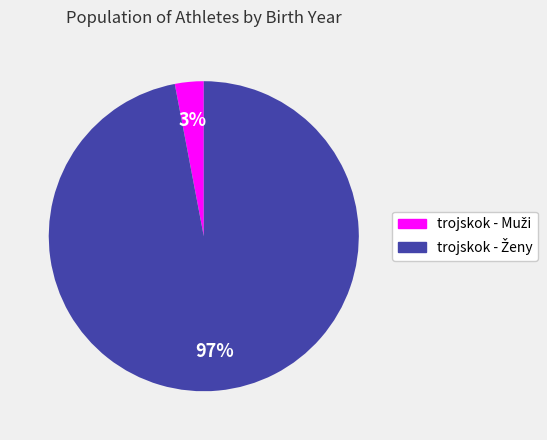

To the nearest percent, what is the difference between the largest and smallest slice percentages?

94%